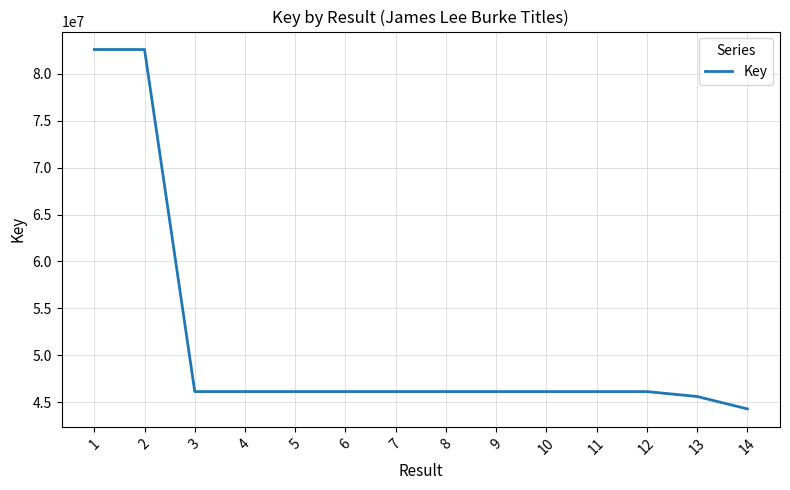

What is the minimum value shown in the chart?

44301397